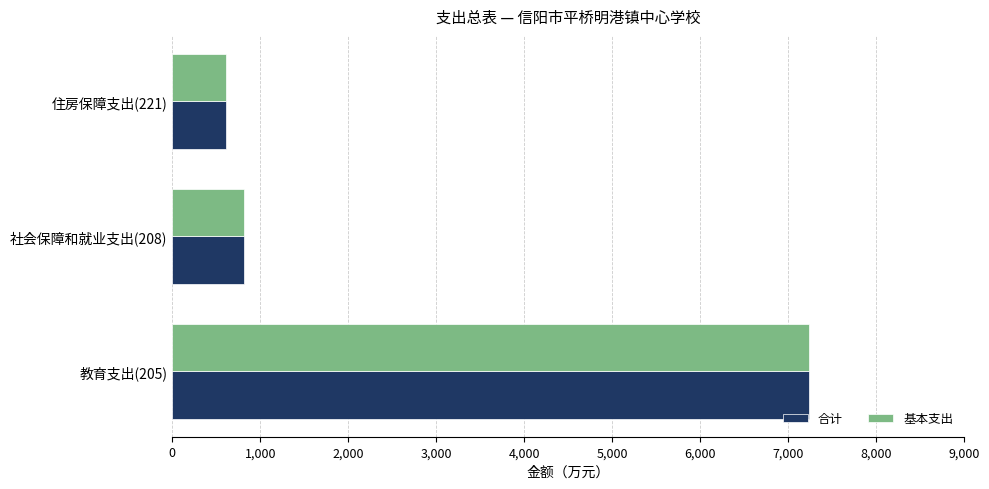

List the labels in order of 基本支出 value, smallest first.

住房保障支出(221), 社会保障和就业支出(208), 教育支出(205)